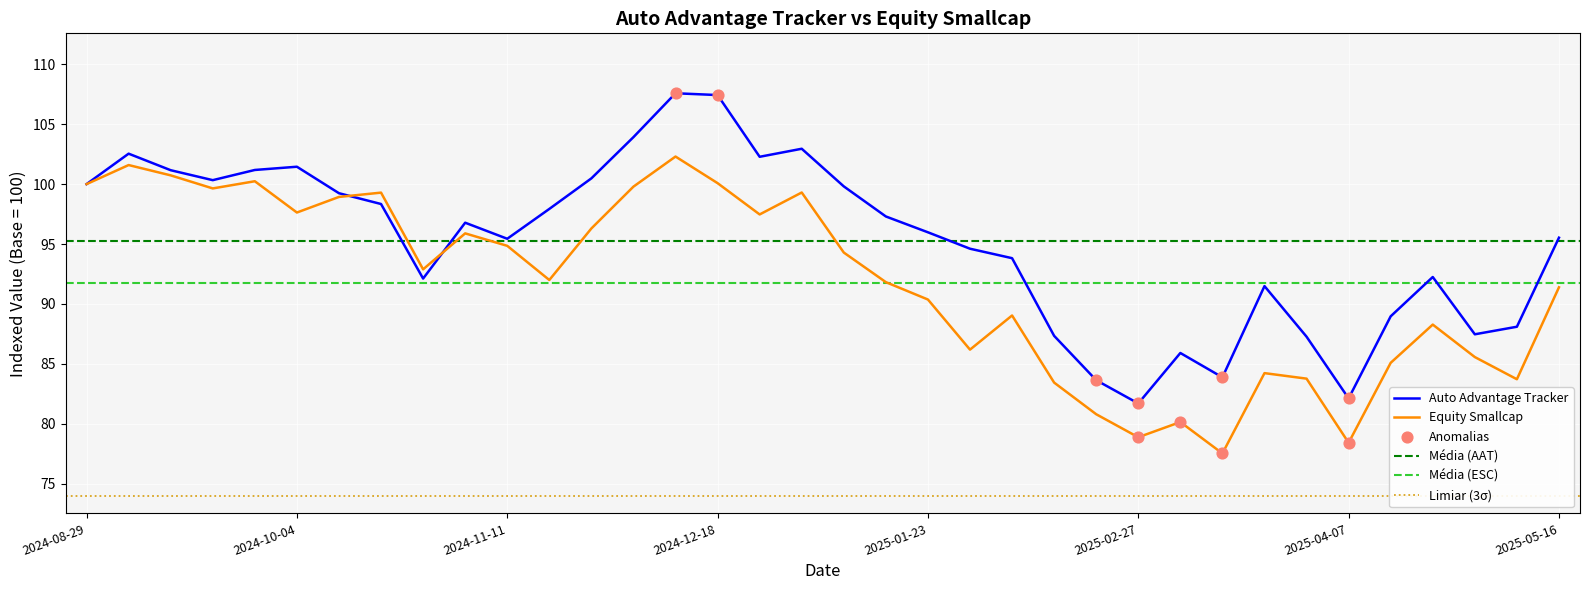

Which series has the largest total across all categories?

Auto Advantage Tracker